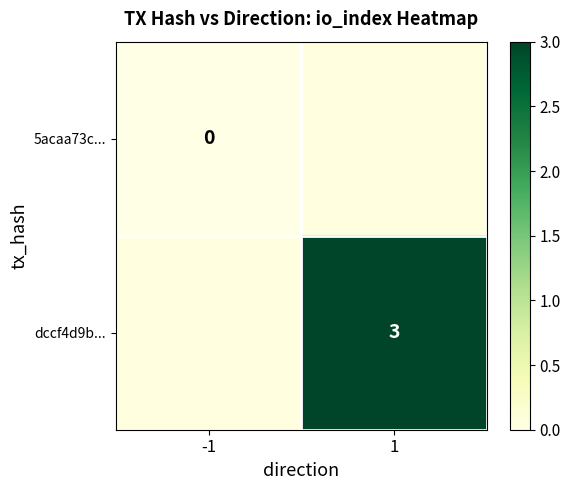

The value of dccf4d9b... at 1 is 3. True or false?

True